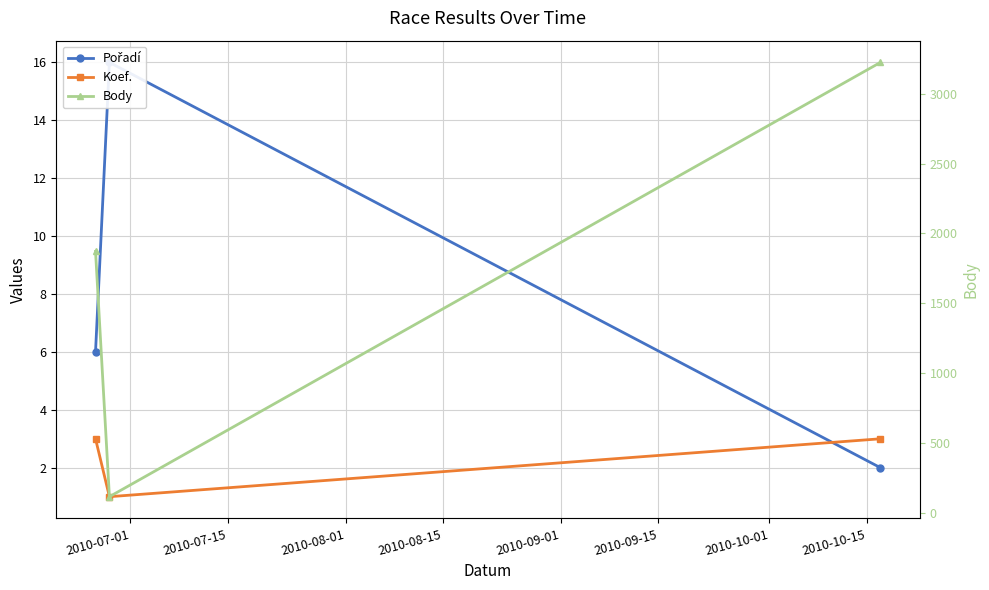

Reading left to right, extract all data points from this chart.

Pořadí: 6	16	2
Koef.: 3	1	3
Body: 1872	114	3226